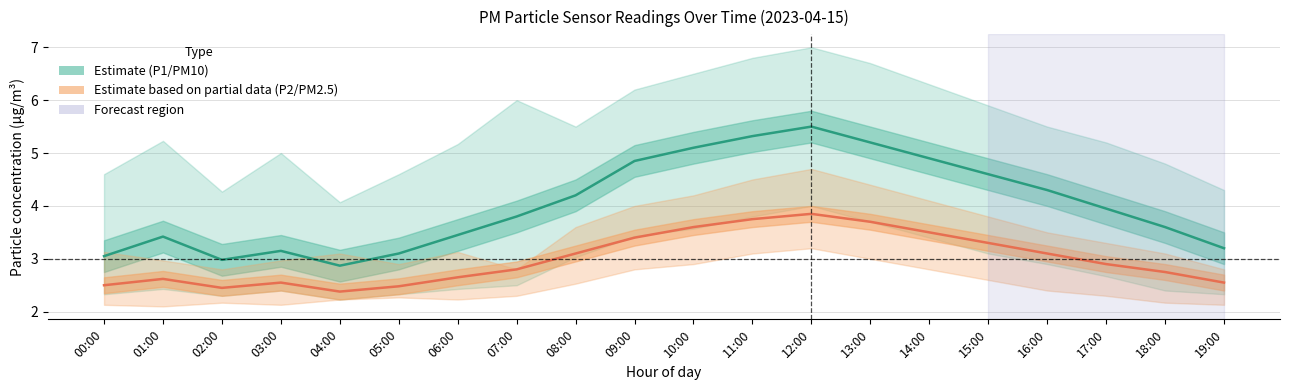

Between 17:00 and 11:00, which is larger?

11:00